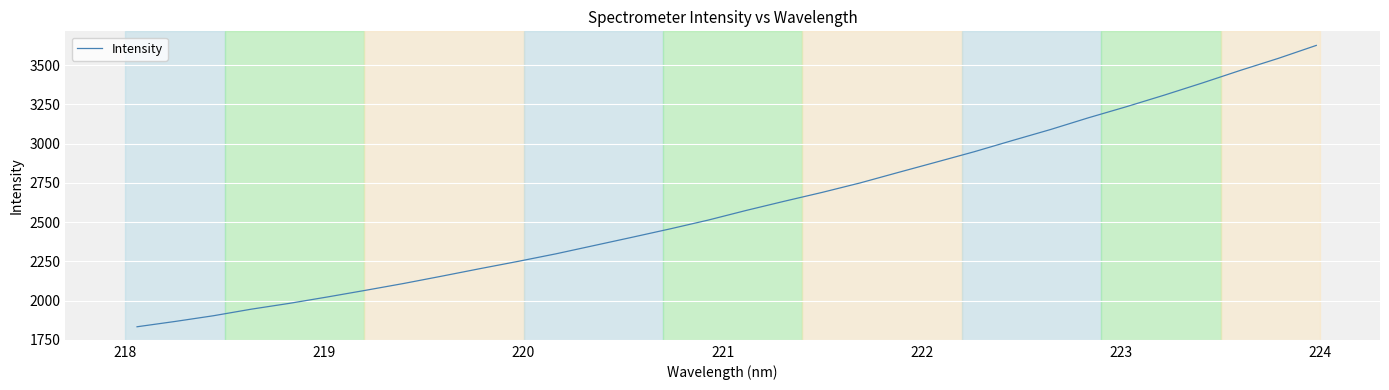

What is the difference between the maximum and minimum values?

1791.8